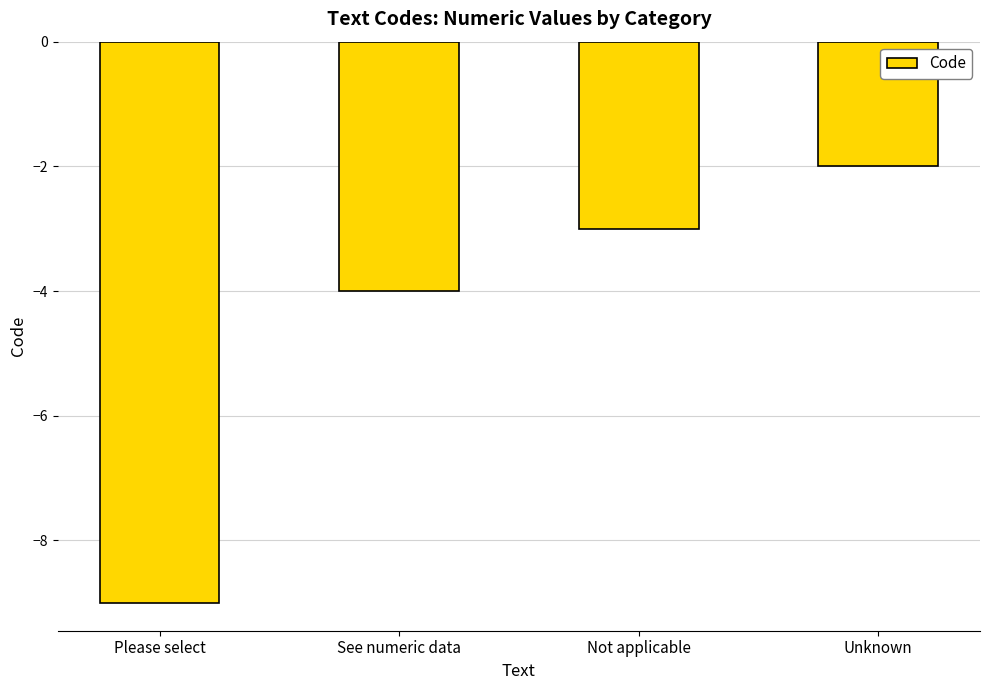

Count the values in the range -4 to -2.

3